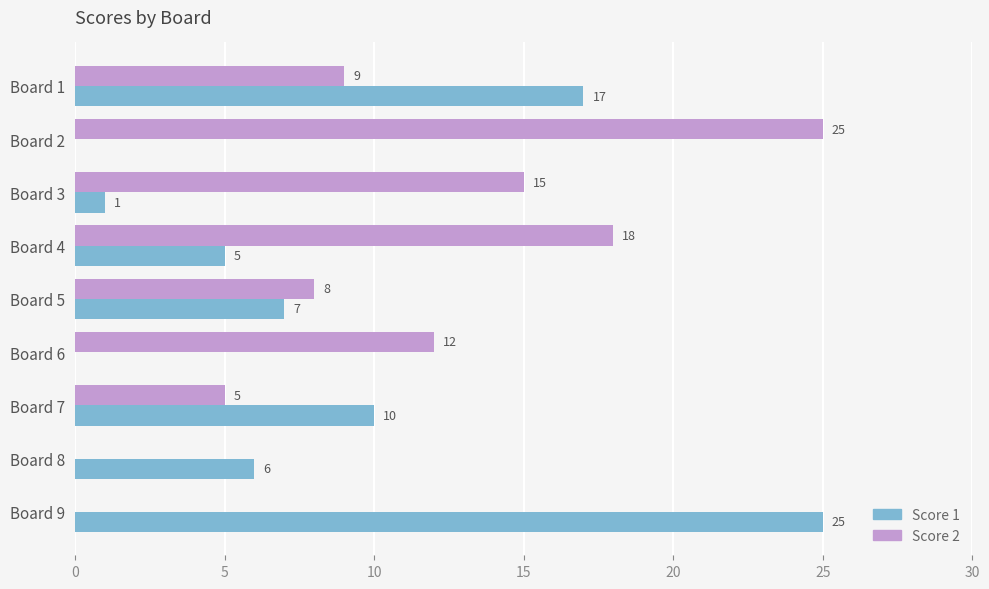

Which series changed the most between Board 3 and Board 4?

Score 1